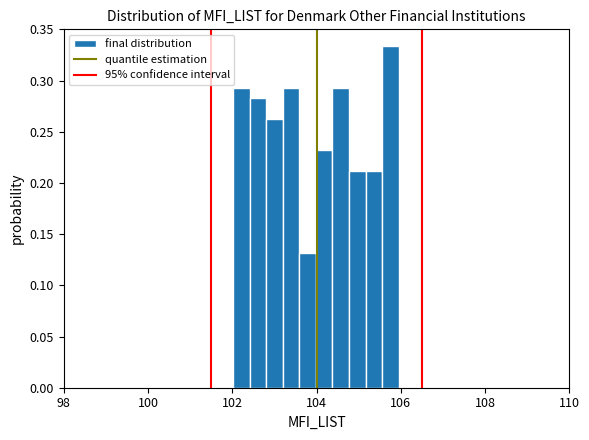

Read against the x-axis, roughly where is the centre of the tallest bar?

105.8